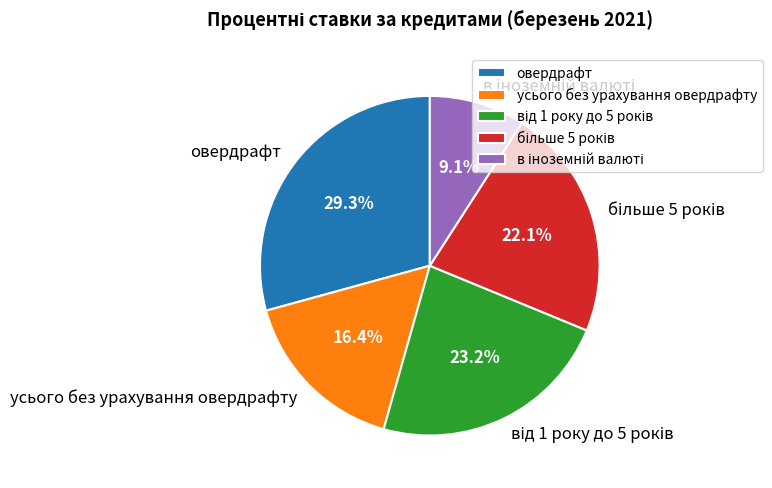

What is the largest slice in the pie chart?

овердрафт